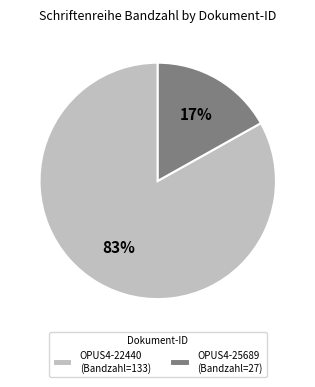

To the nearest percent, what is the combined percentage of OPUS4-25689 and OPUS4-22440?

100%